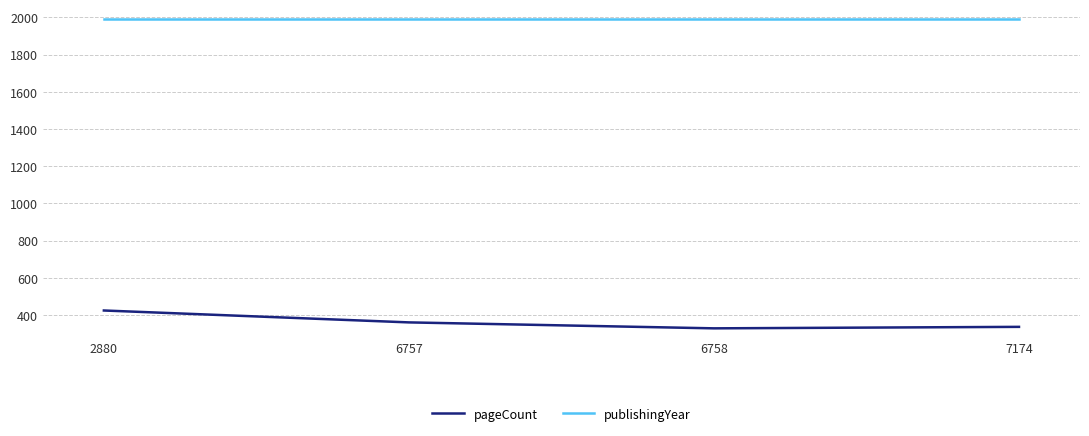

True or false: publishingYear and pageCount intersect in this chart.

False